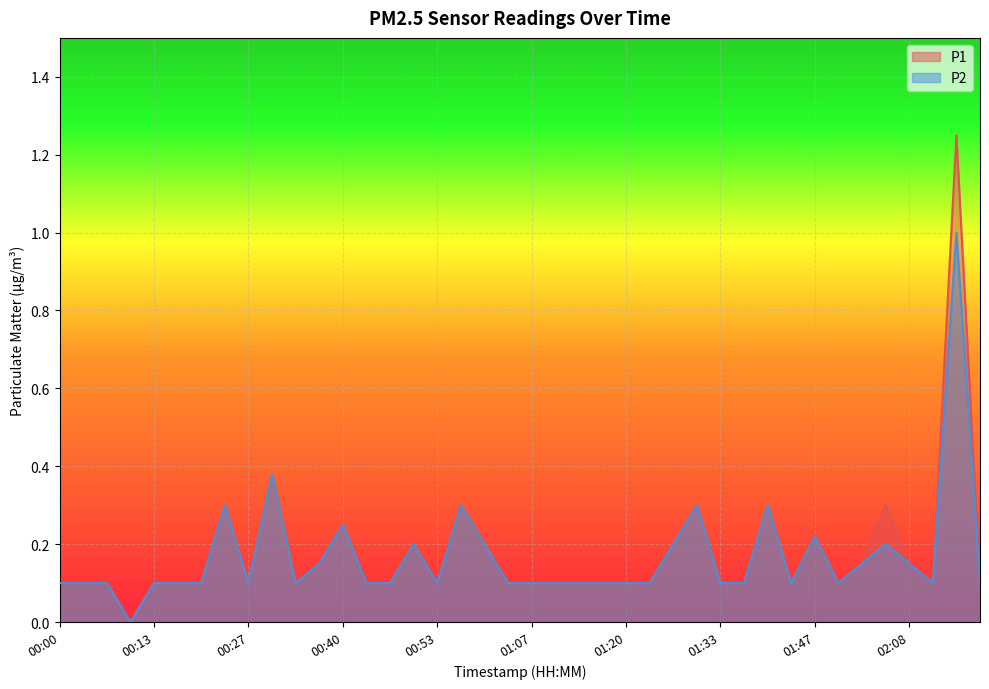

Which series has the largest range (max minus min)?

P1